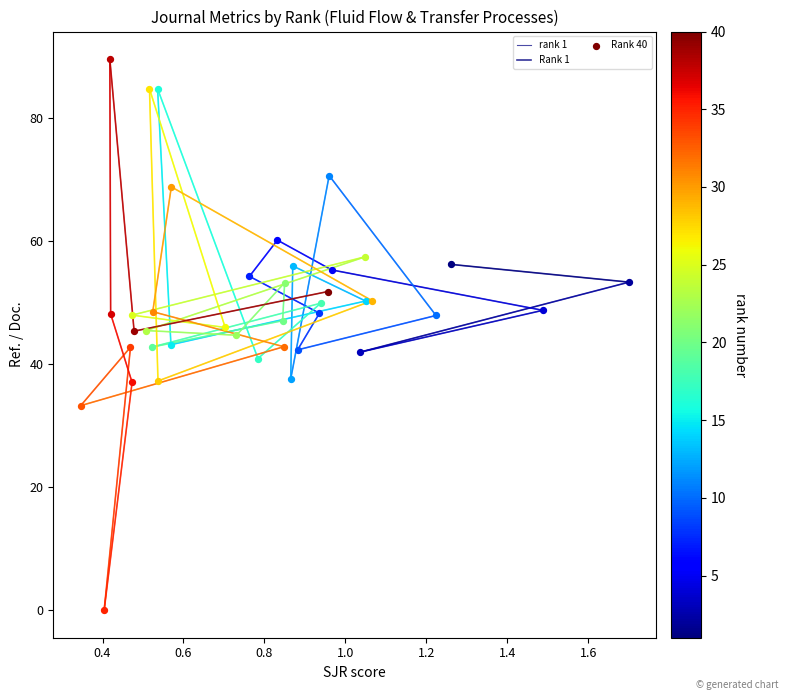

Is the value of rank 1 at 0.2 greater than the value of Rank 1 at 0.2?

No